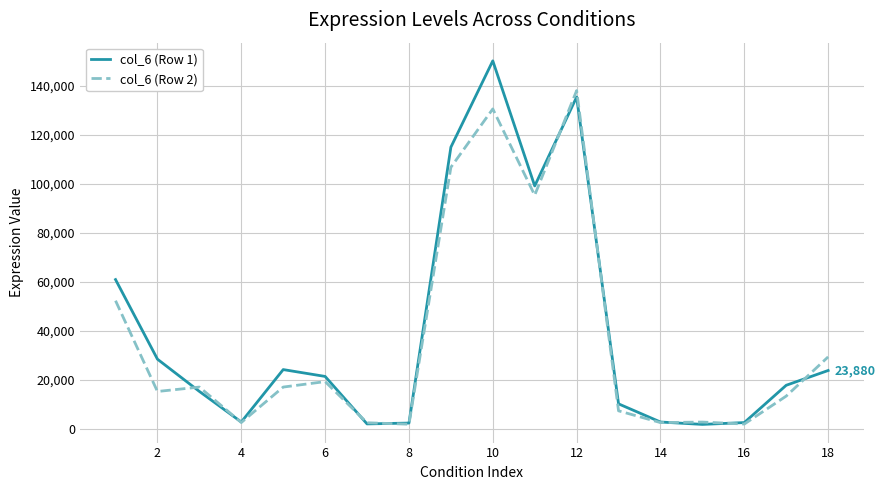

Rank the series by their maximum value, from highest to lowest.

col_6 (Row 1), col_6 (Row 2)